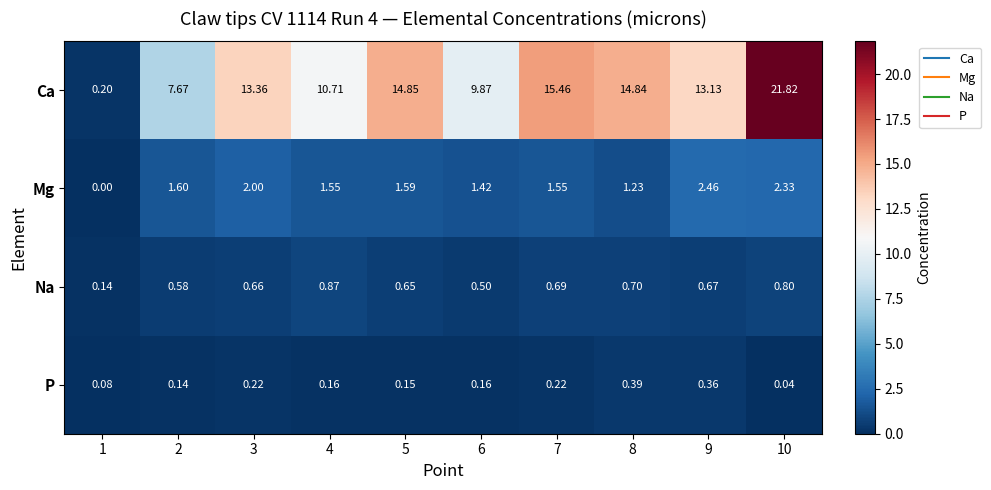

What is the spread (max minus min) of values at 10?

21.8